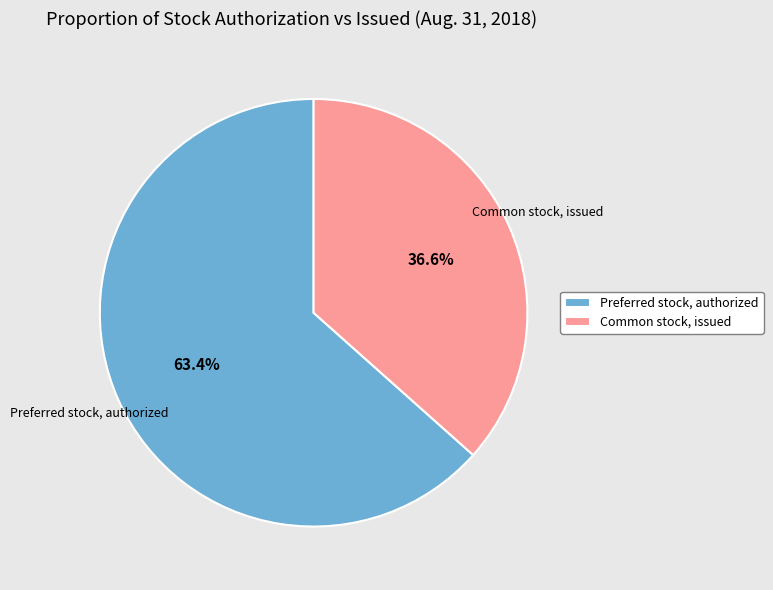

What percentage is the Common stock, issued slice, to the nearest percent?

37%